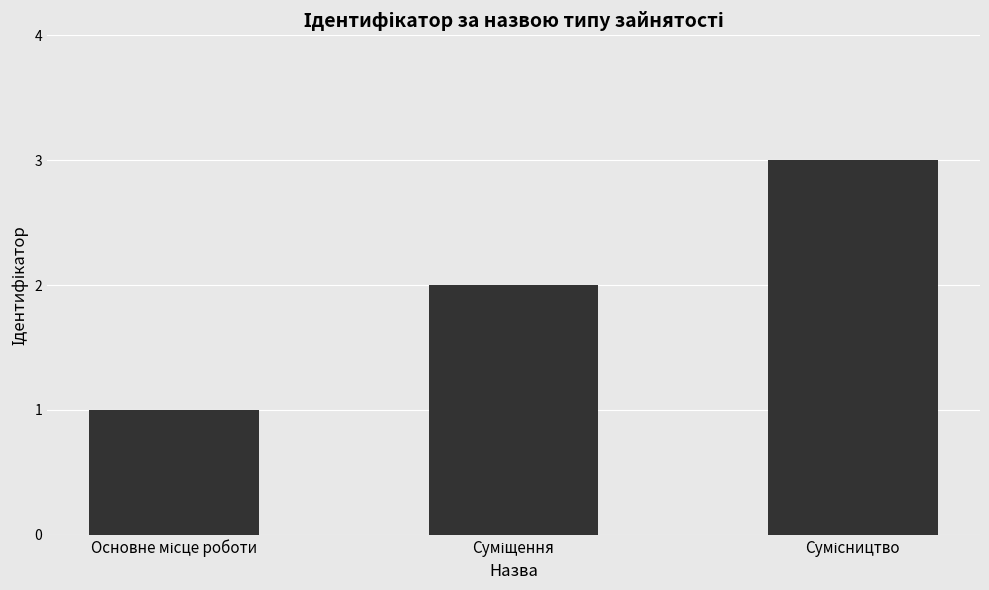

What is the sum of all values?

6